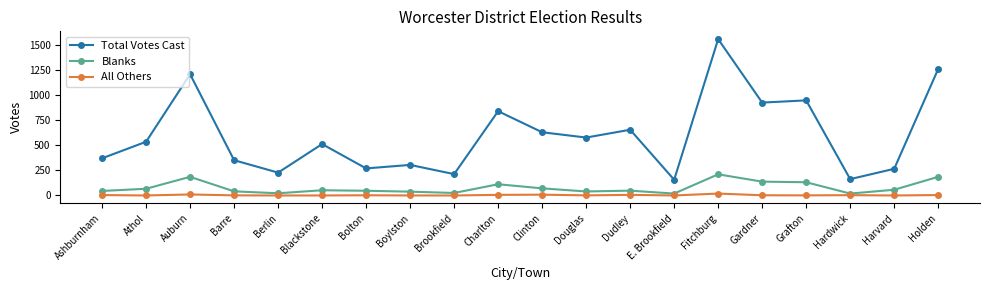

True or false: Blanks and All Others cross at least once.

False